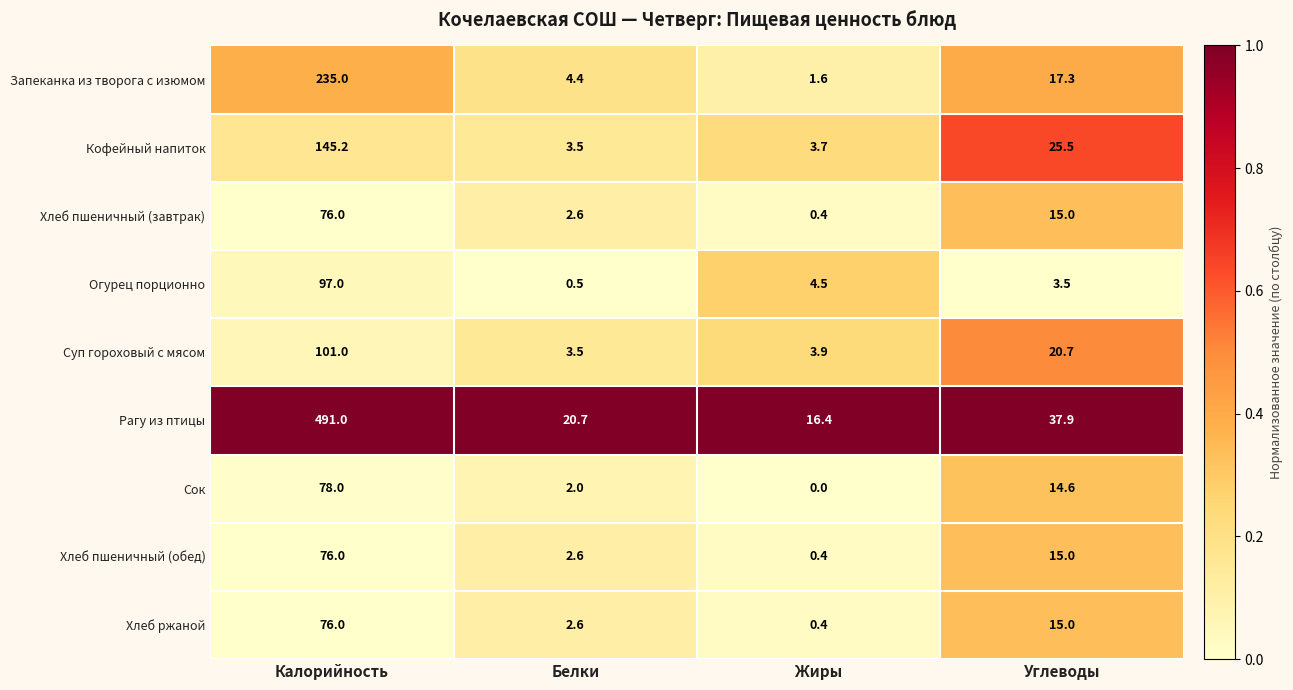

What is the average value of the Рагу из птицы series?

141.5